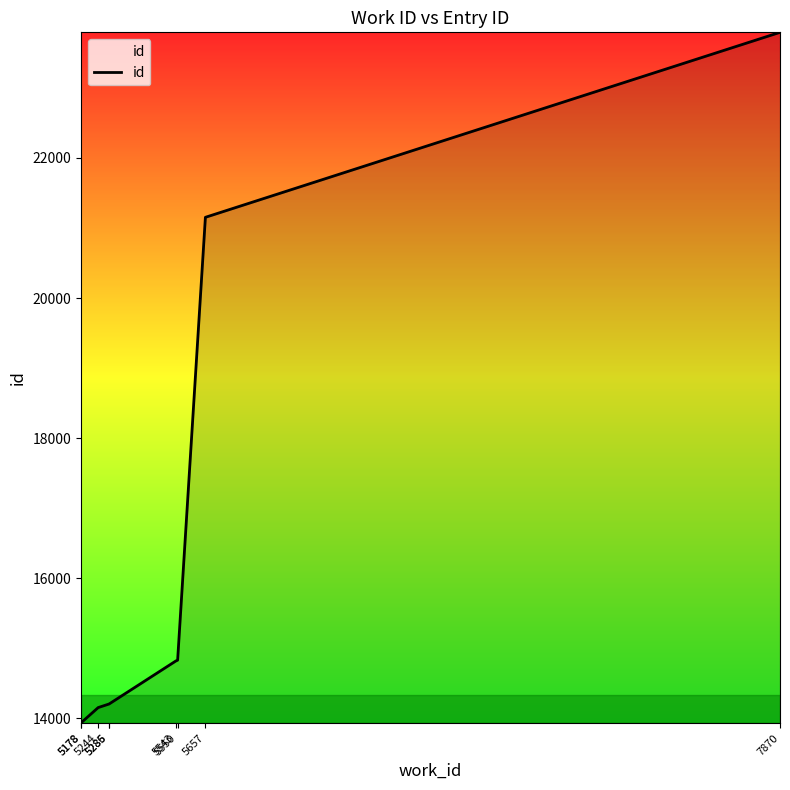

Where does the data first go above 14204?

5543